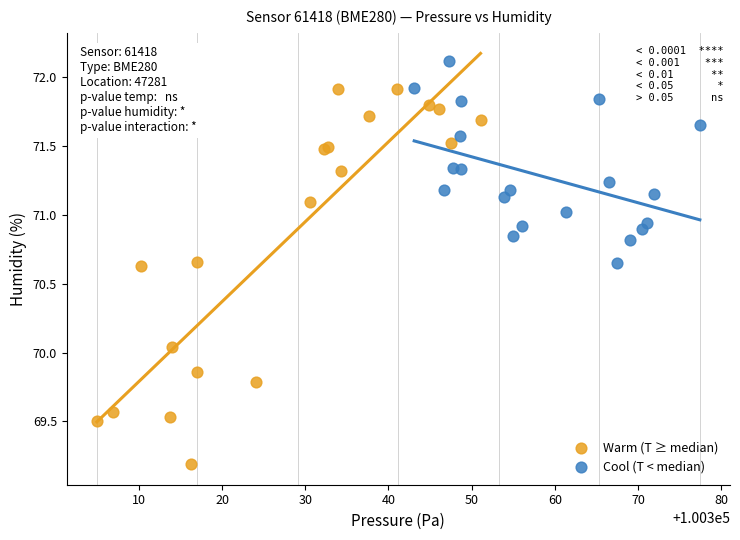

Which series contains the highest Y value?

Cool (T < median)